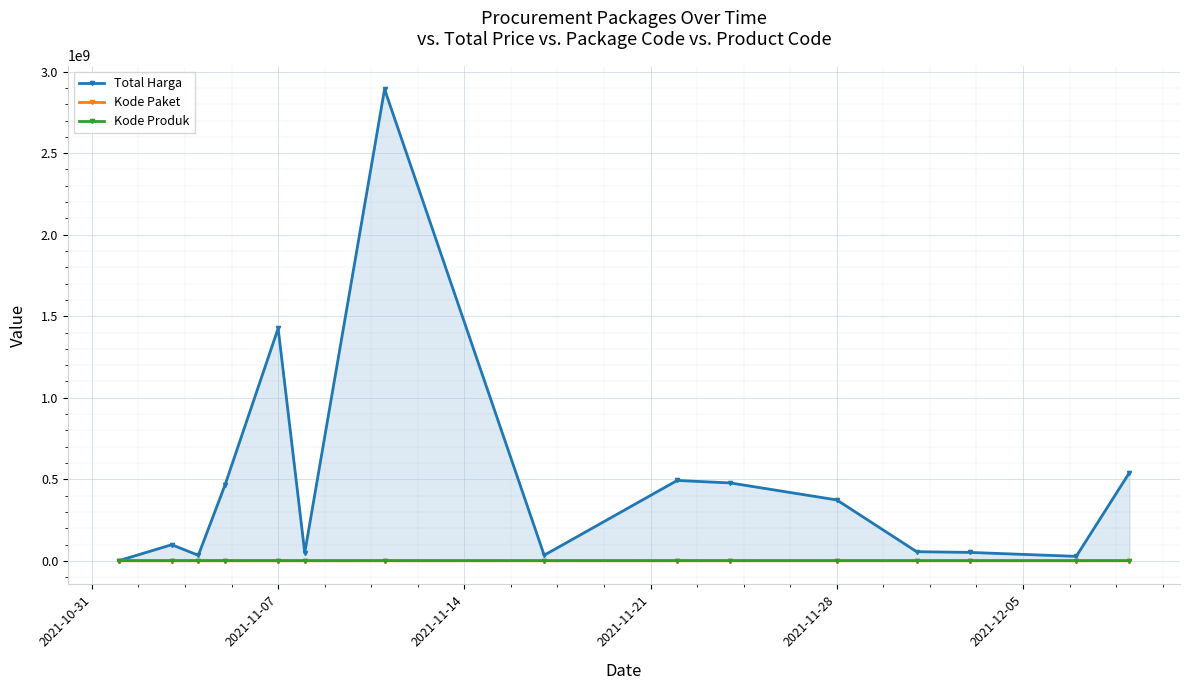

How many data points does each series have?

15